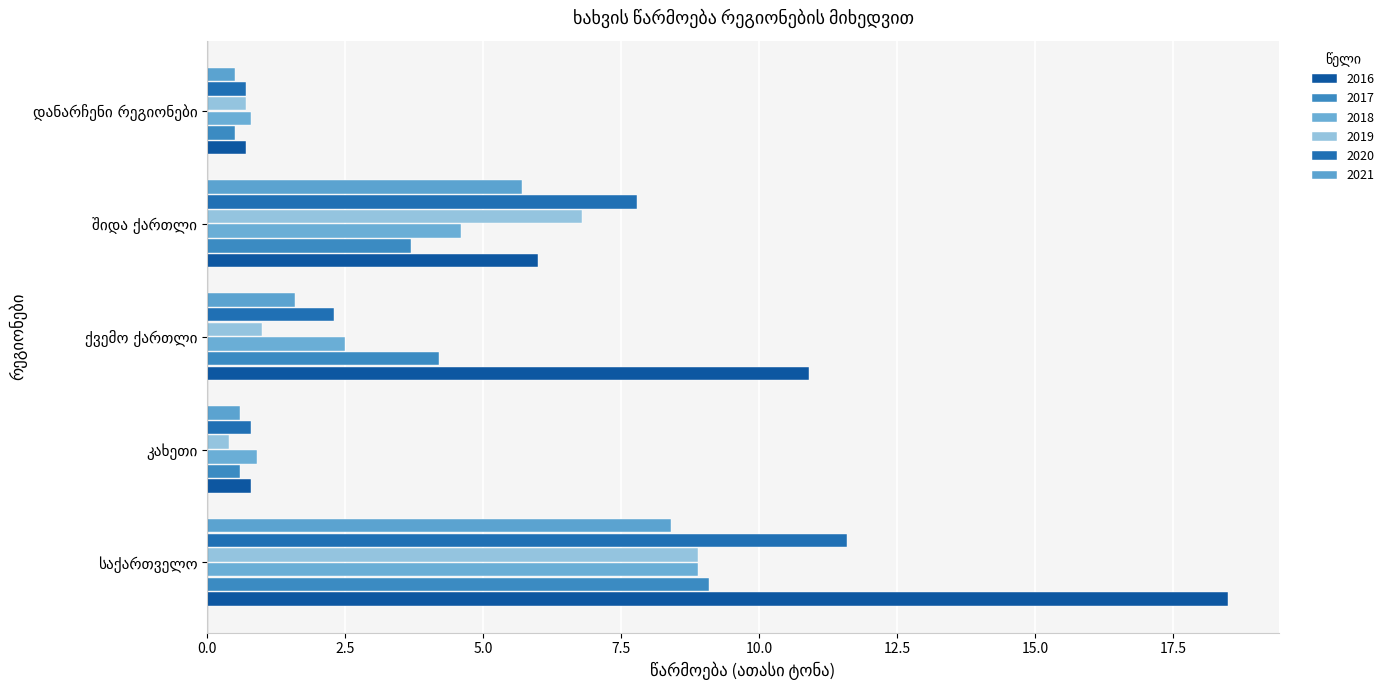

What are all the series names shown in the legend?

2016, 2017, 2018, 2019, 2020, 2021